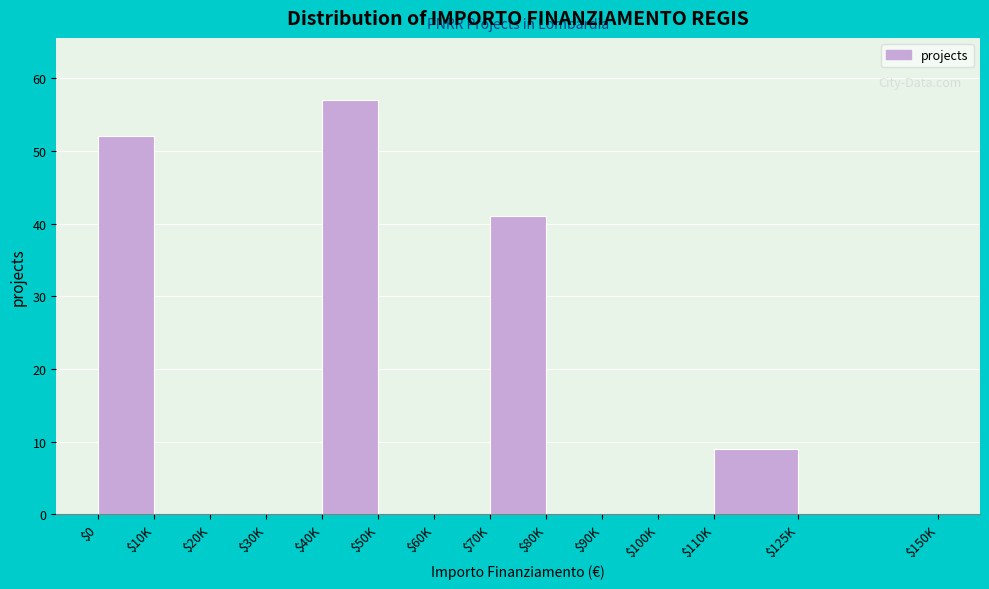

What is the greatest value displayed?

57